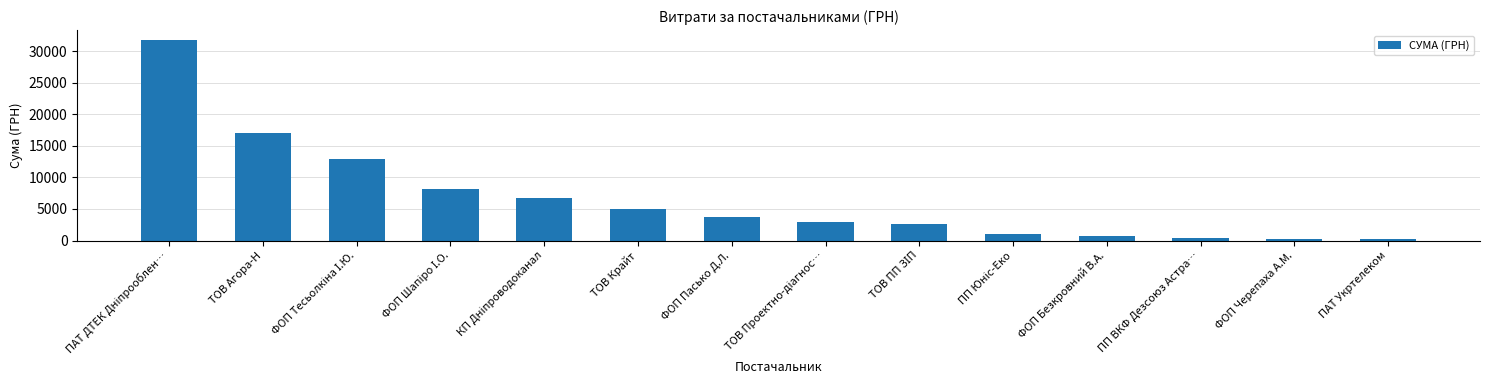

What position from the right is ПП ВКФ Дезсоюз Астра…?

3